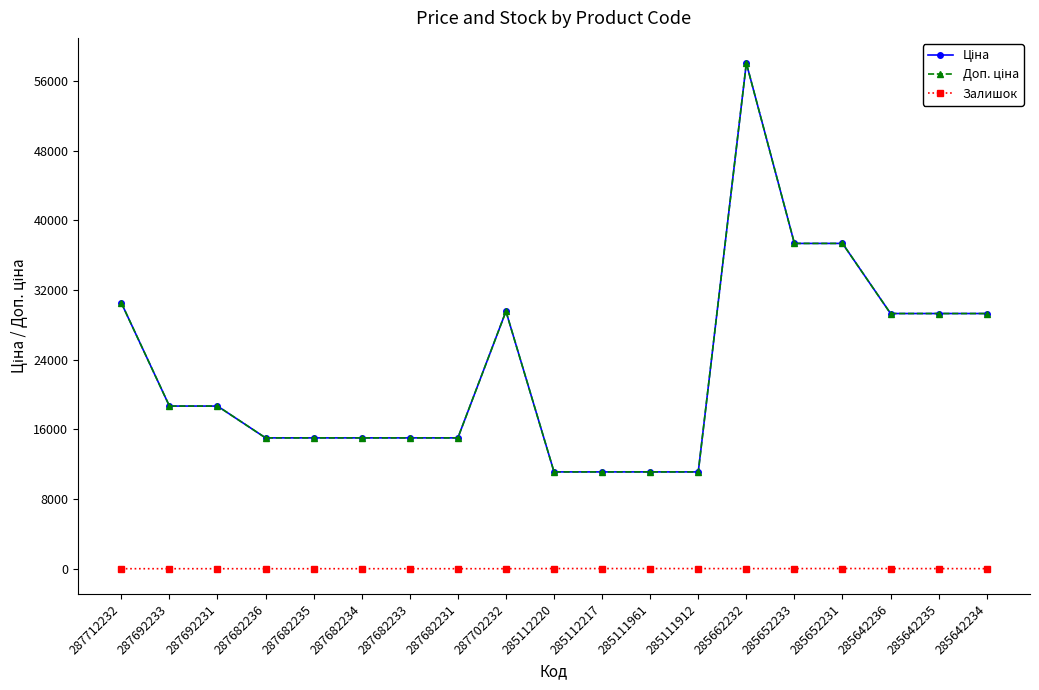

At 287682231, list the series in order from smallest to largest.

Залишок, Ціна, Доп. ціна